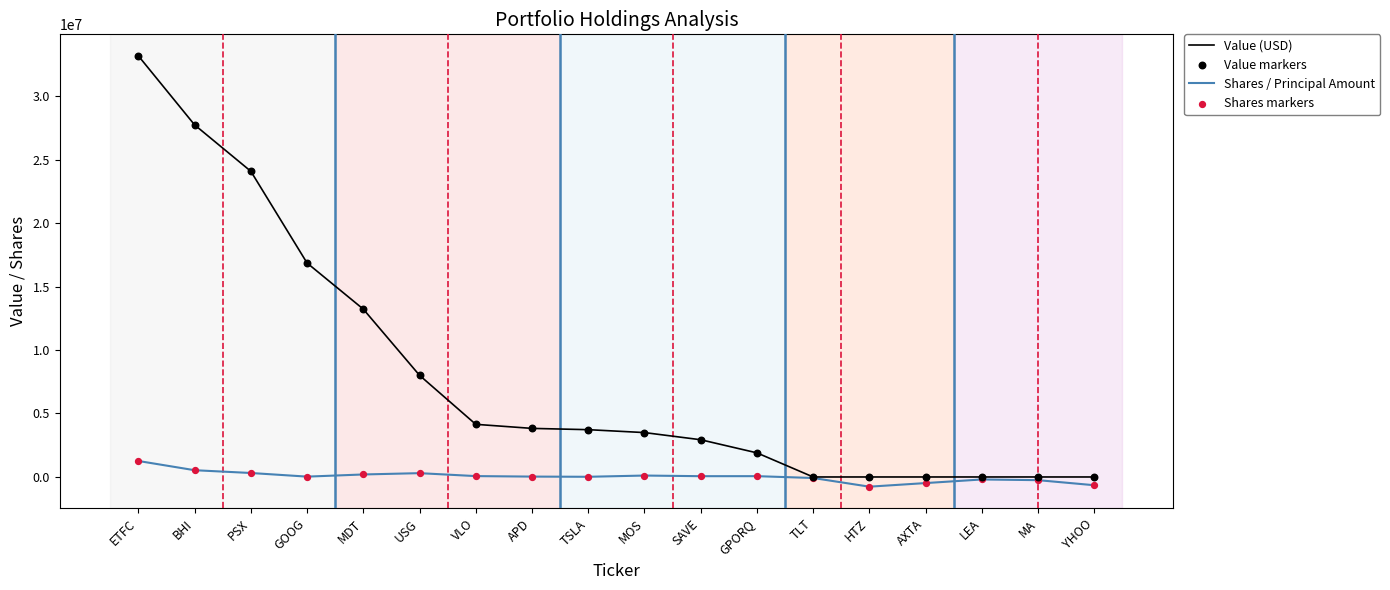

At how many categories does at least one series exceed 466839?

12